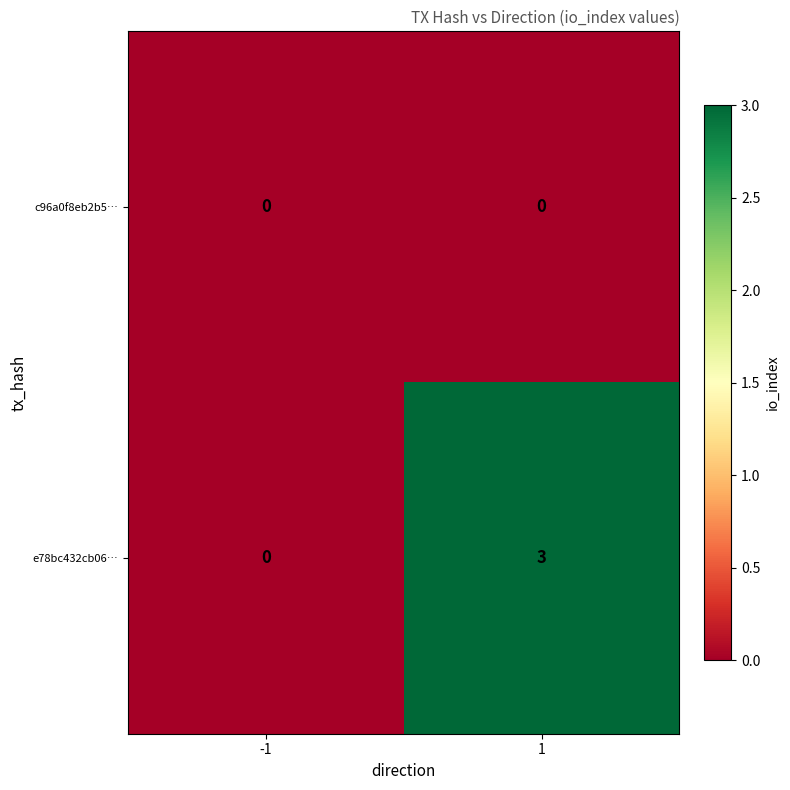

How many categories are shown in the chart?

2